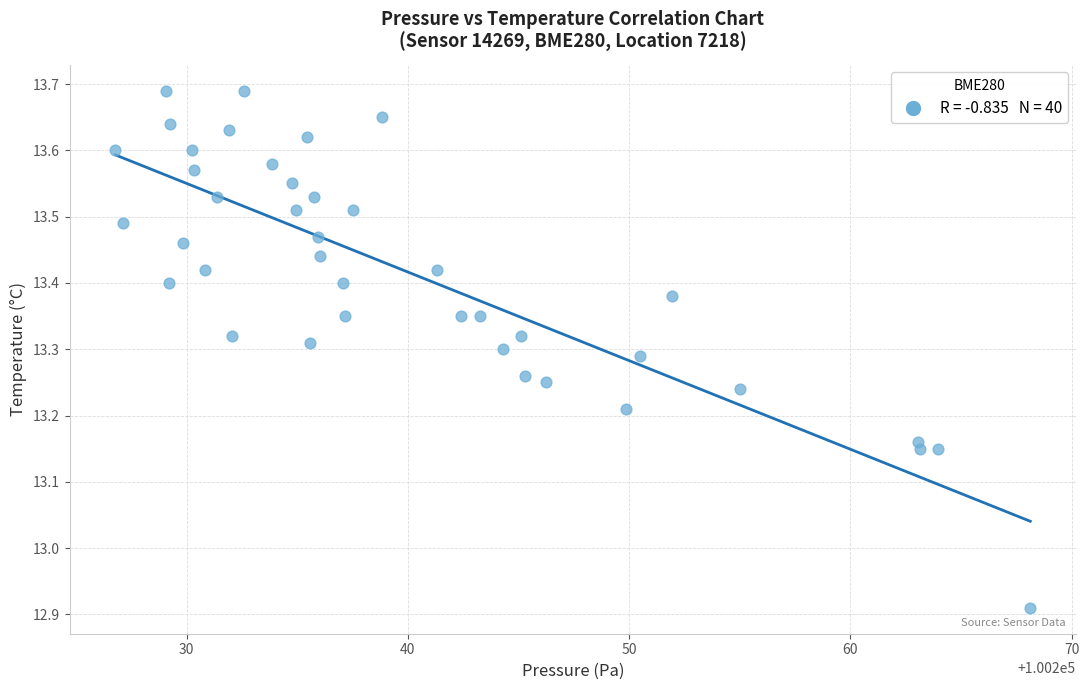

What is the range of Y values (max minus min)?

0.8